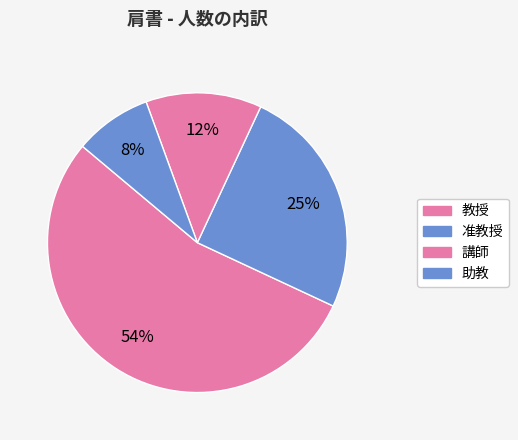

Combined, do 教授 and 准教授 account for over 50%?

Yes